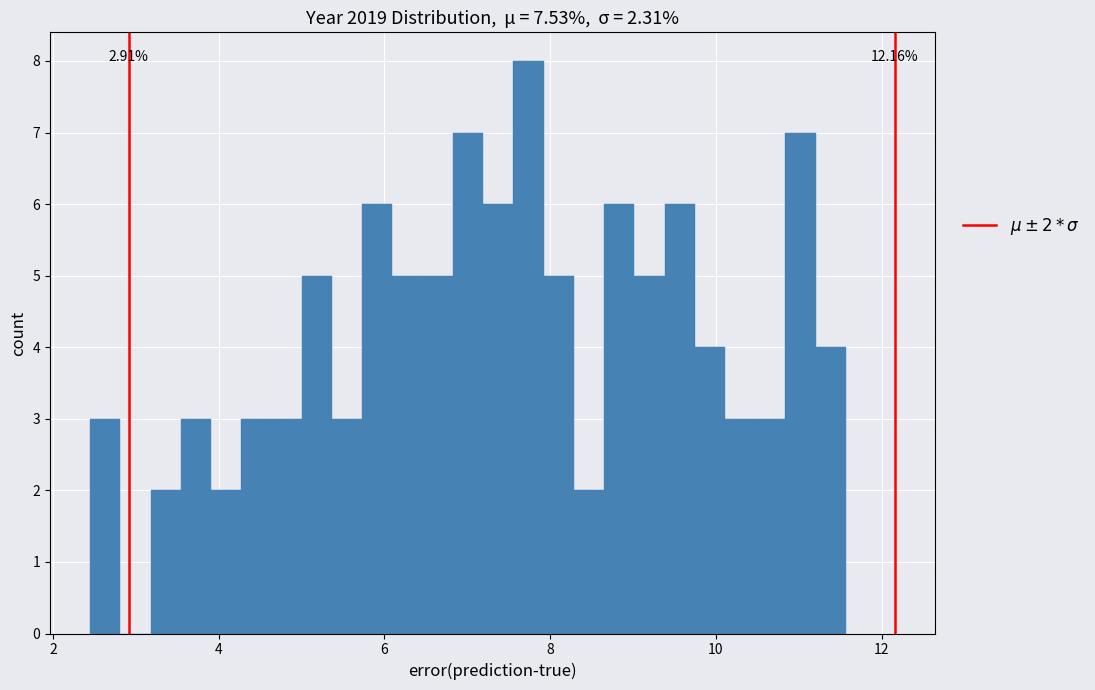

Read against the x-axis, roughly where is the centre of the tallest bar?

7.8